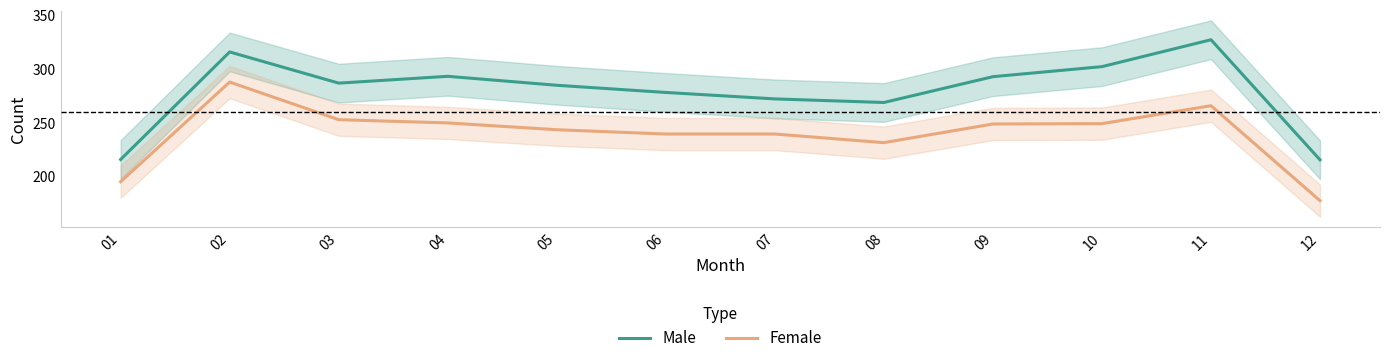

True or false: Male has a value of 479.1 at 05.

False